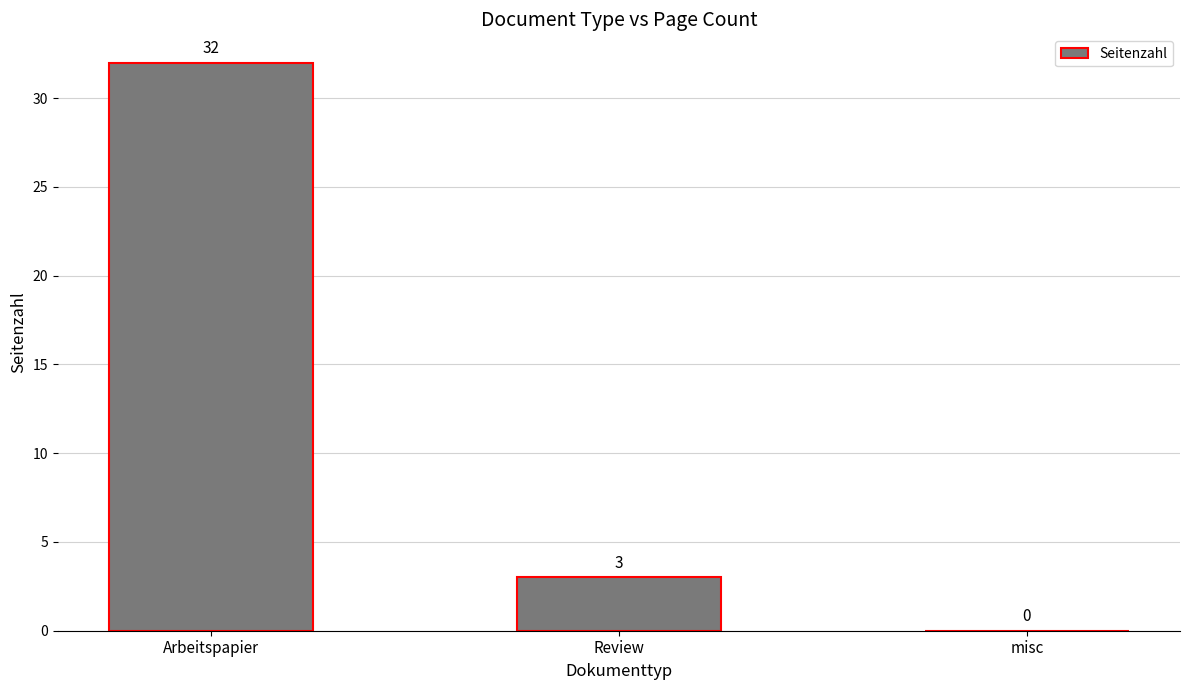

What is the change in value from Arbeitspapier to Review?

-29